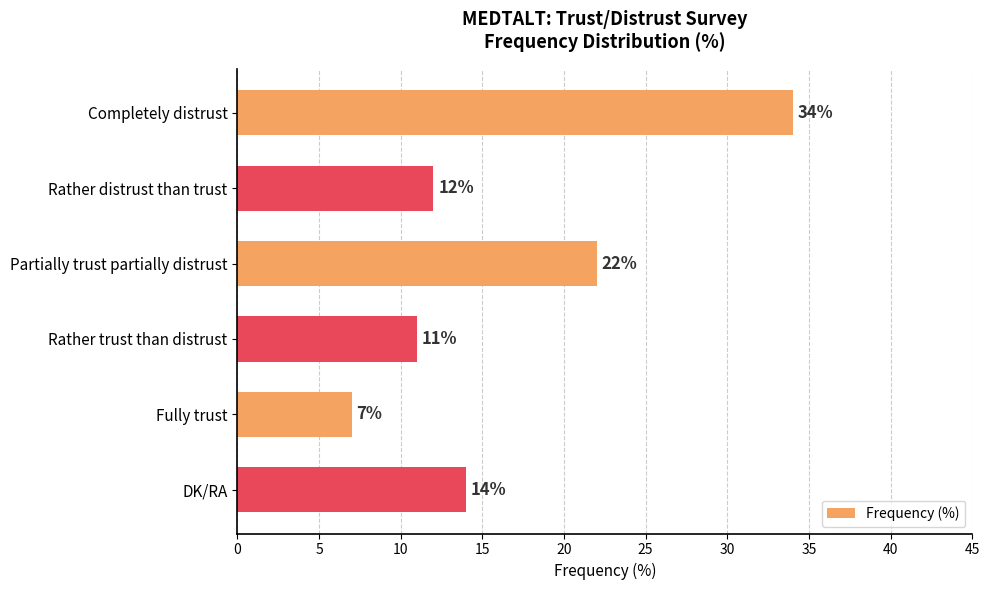

Which category has the lowest value across all series?

Fully trust